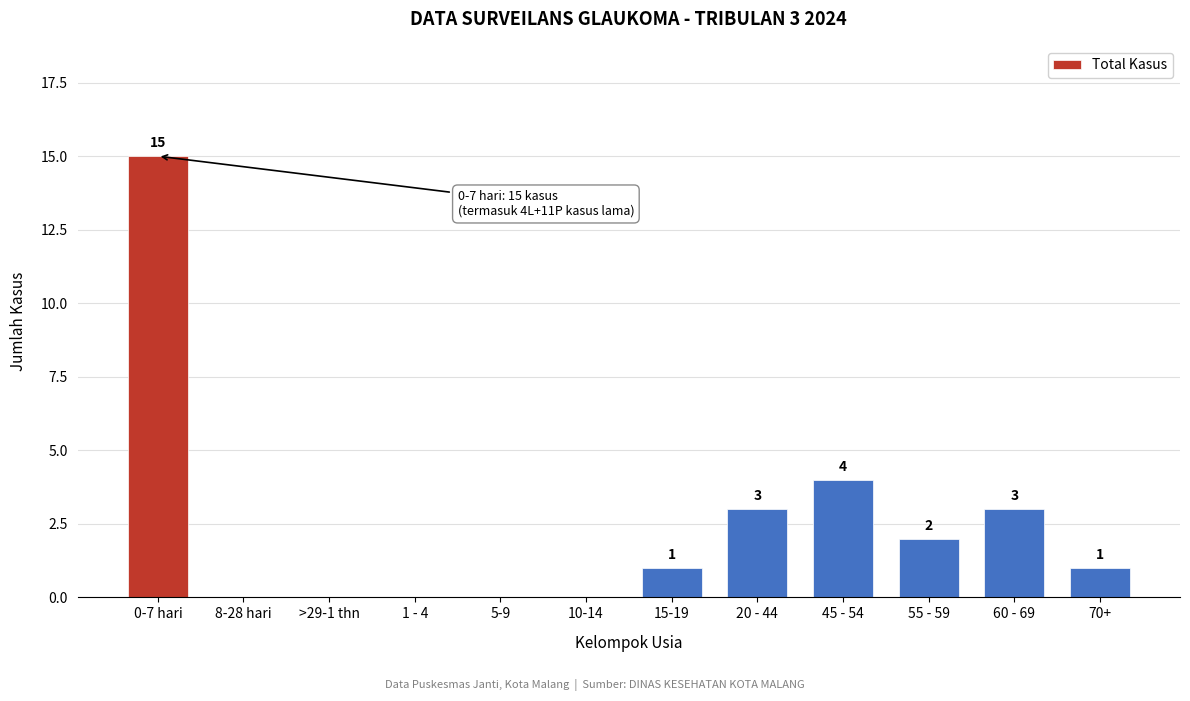

Reading left to right, list all the values displayed in this chart.

0-7 hari=15	8-28 hari=0	>29-1 thn=0	1 - 4=0	5-9=0	10-14=0	15-19=1	20 - 44=3	45 - 54=4	55 - 59=2	60 - 69=3	70+=1